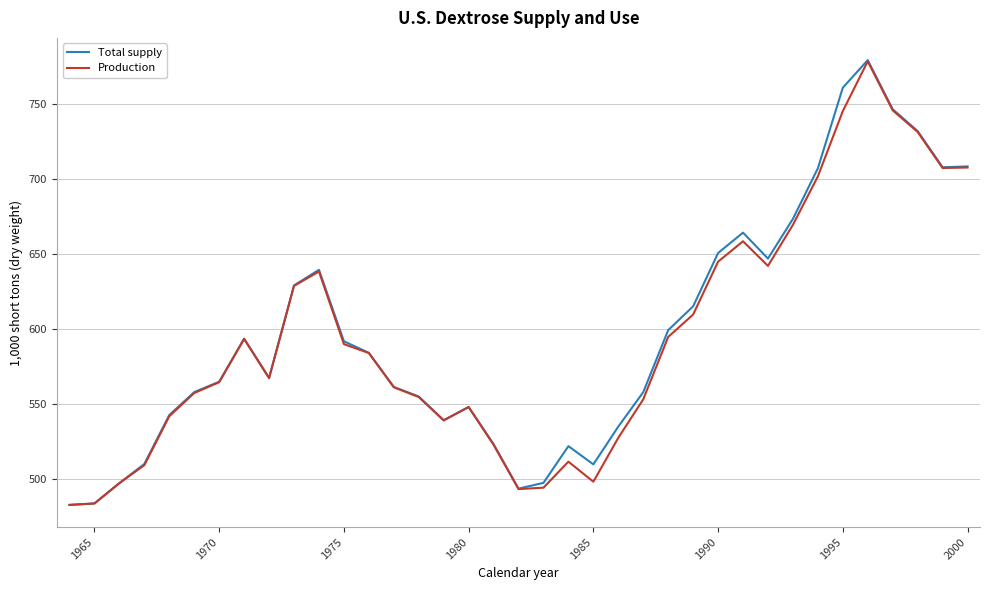

How many series are shown in this chart?

2